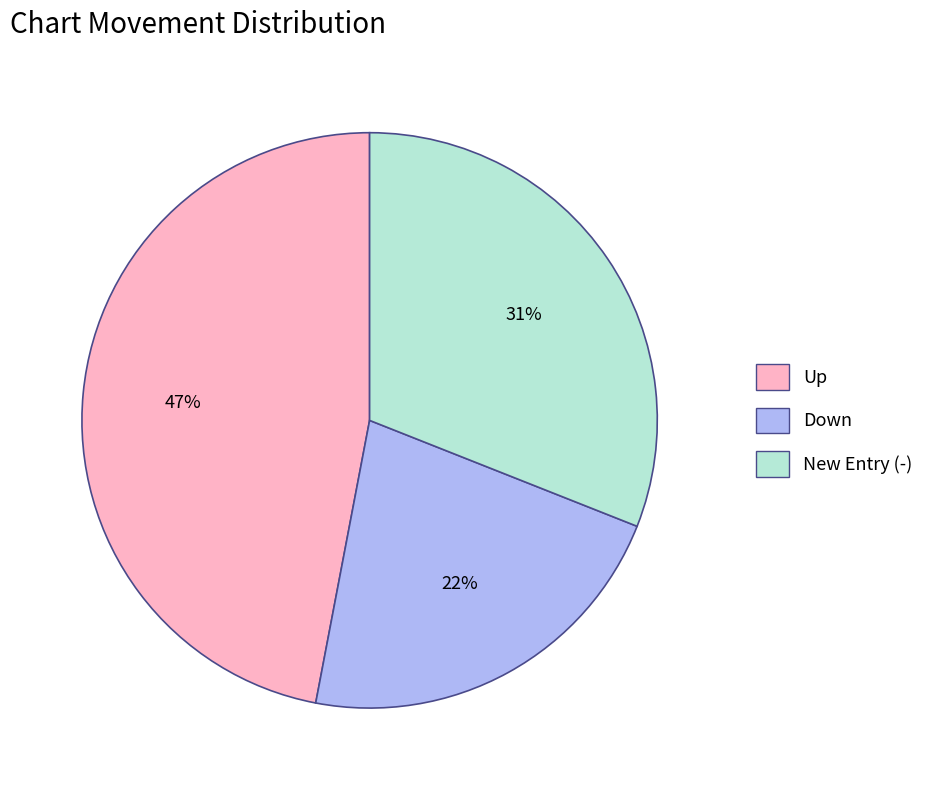

Does any single category account for the majority?

No